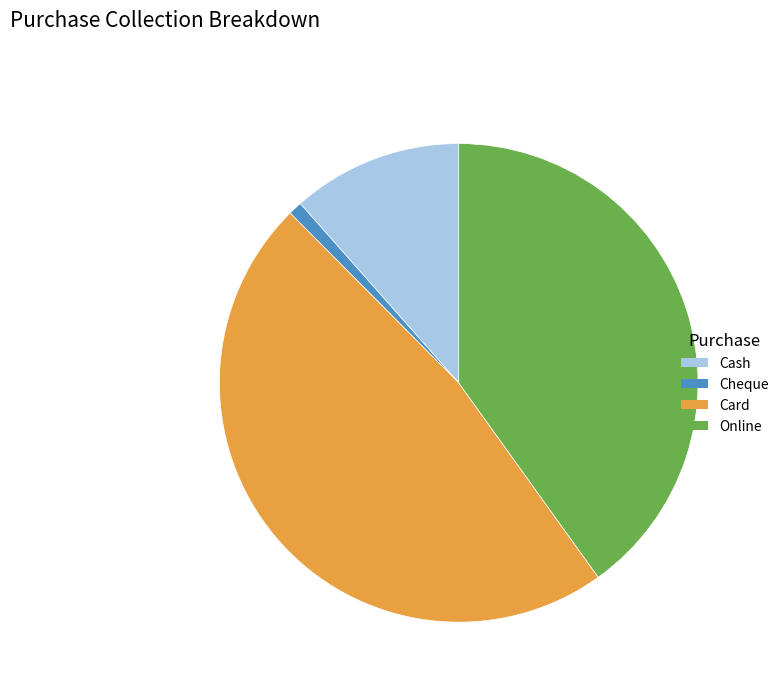

How many slices are in this pie chart?

4